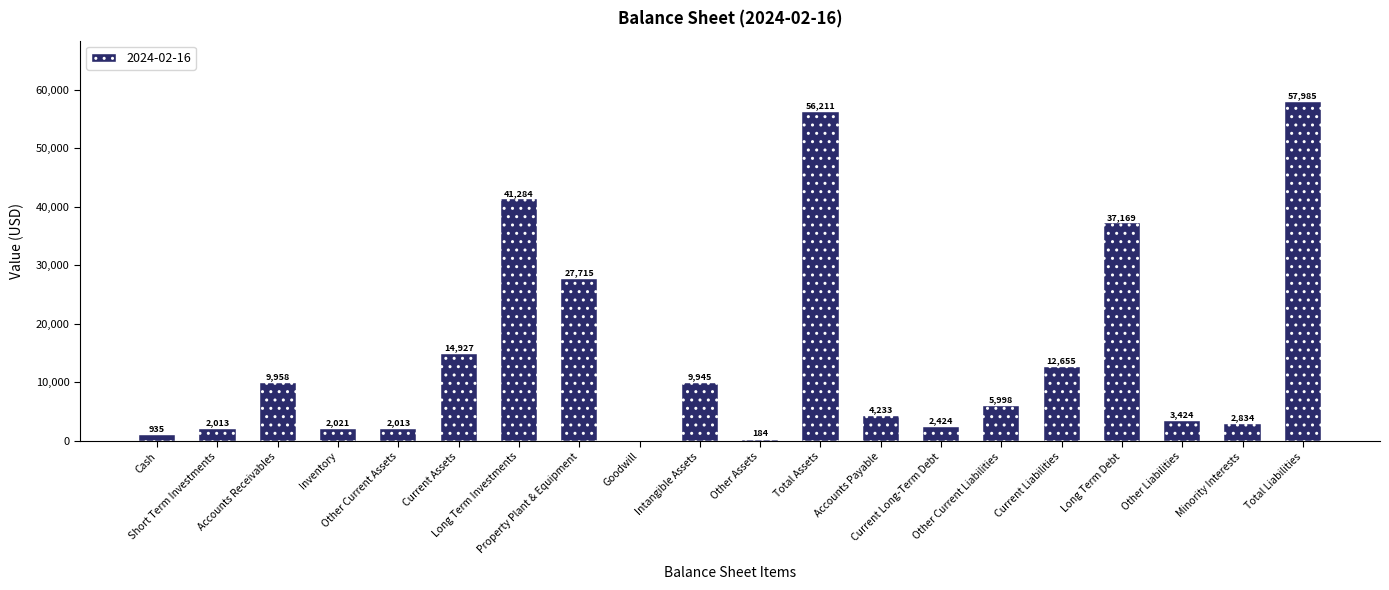

What is the maximum value shown in the chart?

57985